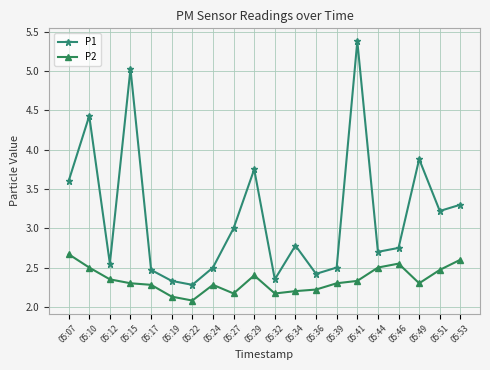

Between 05:10 and 05:24, which series saw the biggest shift?

P1